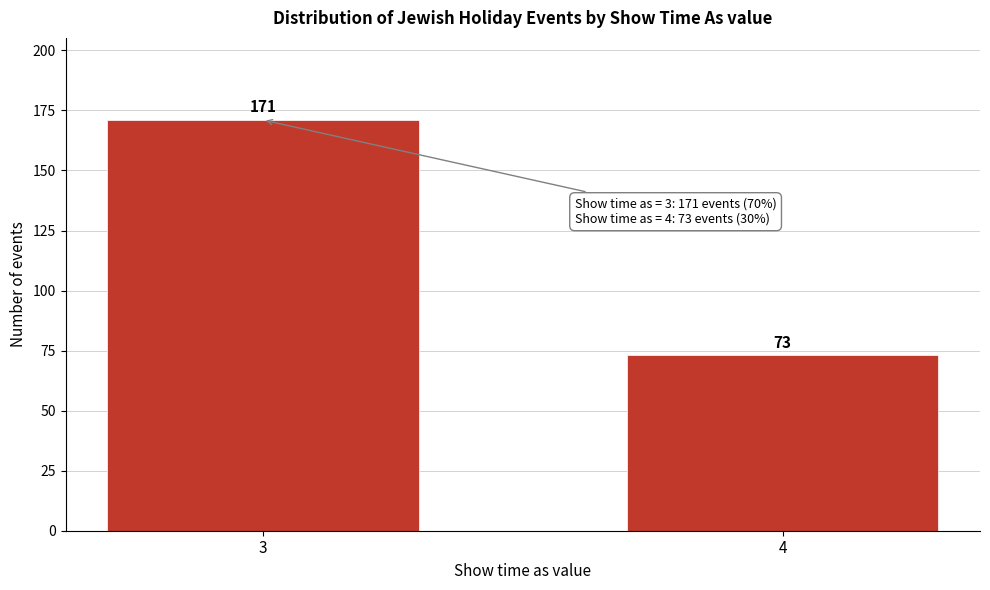

Reading left to right, what are all the values shown in this chart?

3=171	4=73